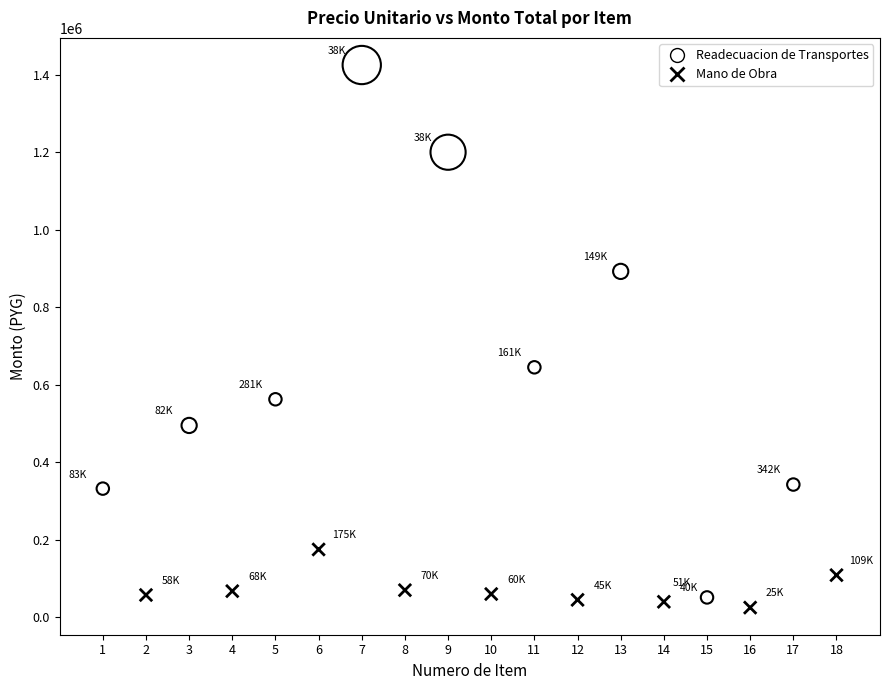

Which series has the widest spread of Y values?

Readecuacion de Transportes